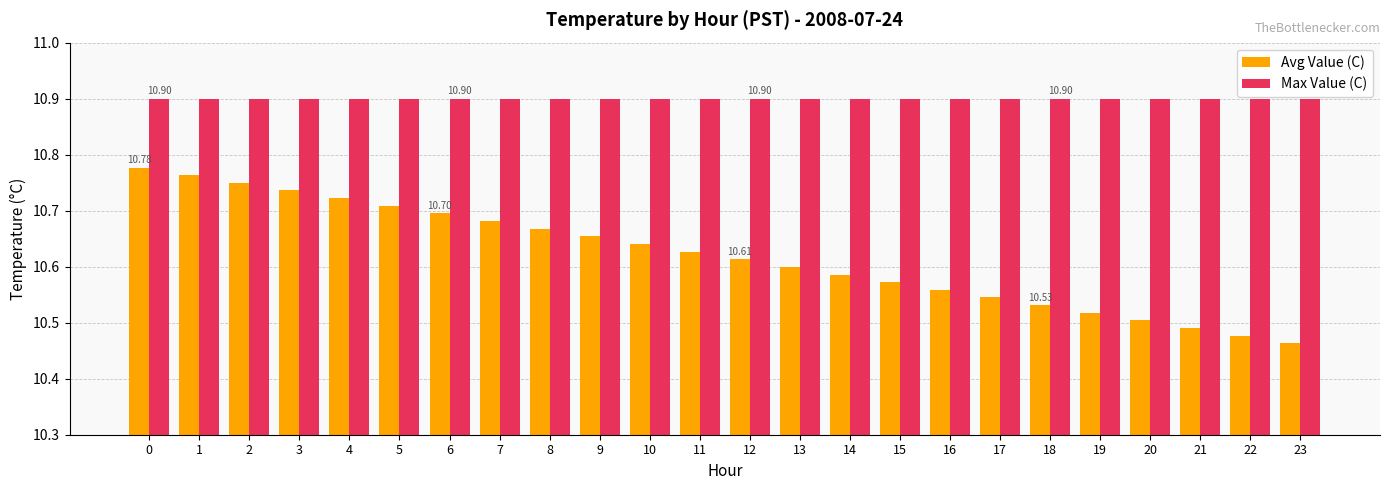

The value of Max Value (C) at 7 is 3.7. True or false?

False